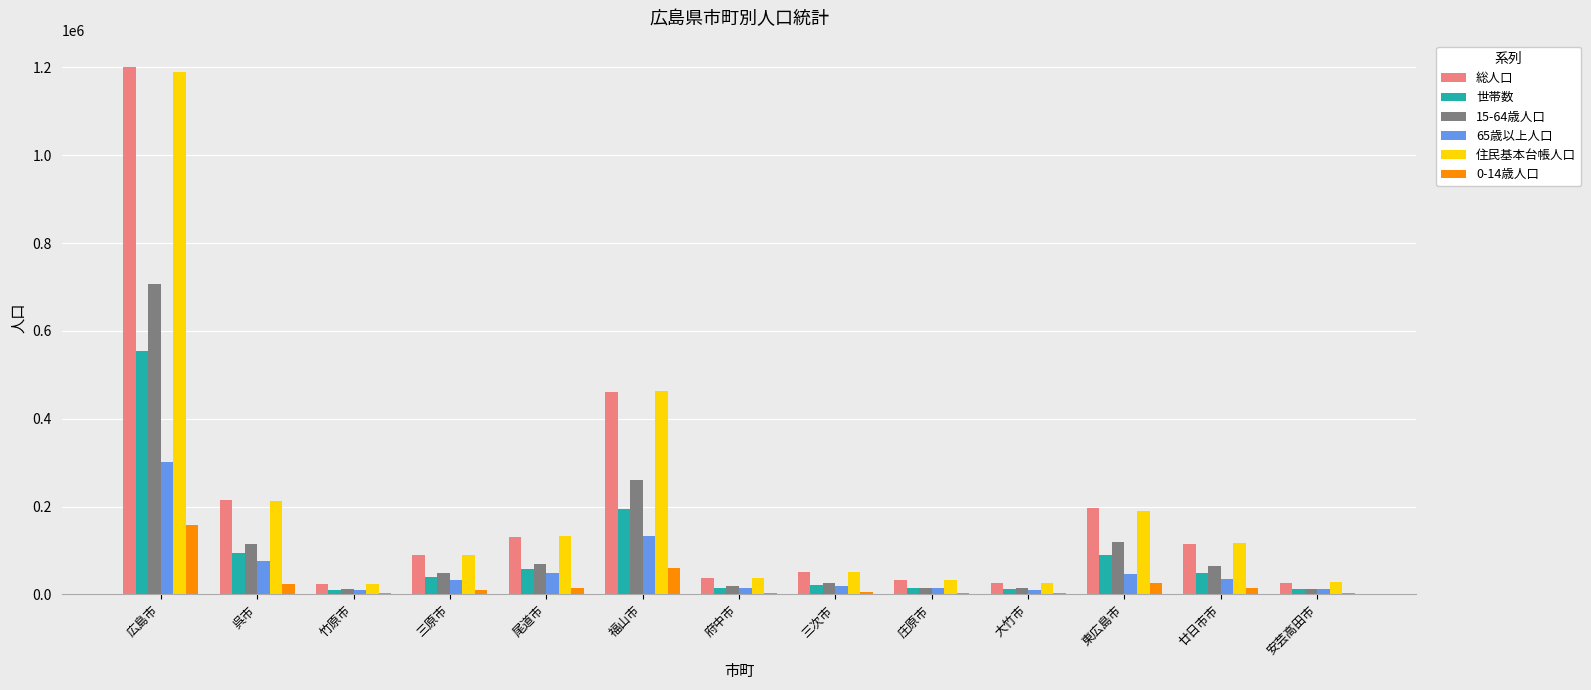

The value of 総人口 at 広島市 is 1200754. True or false?

True